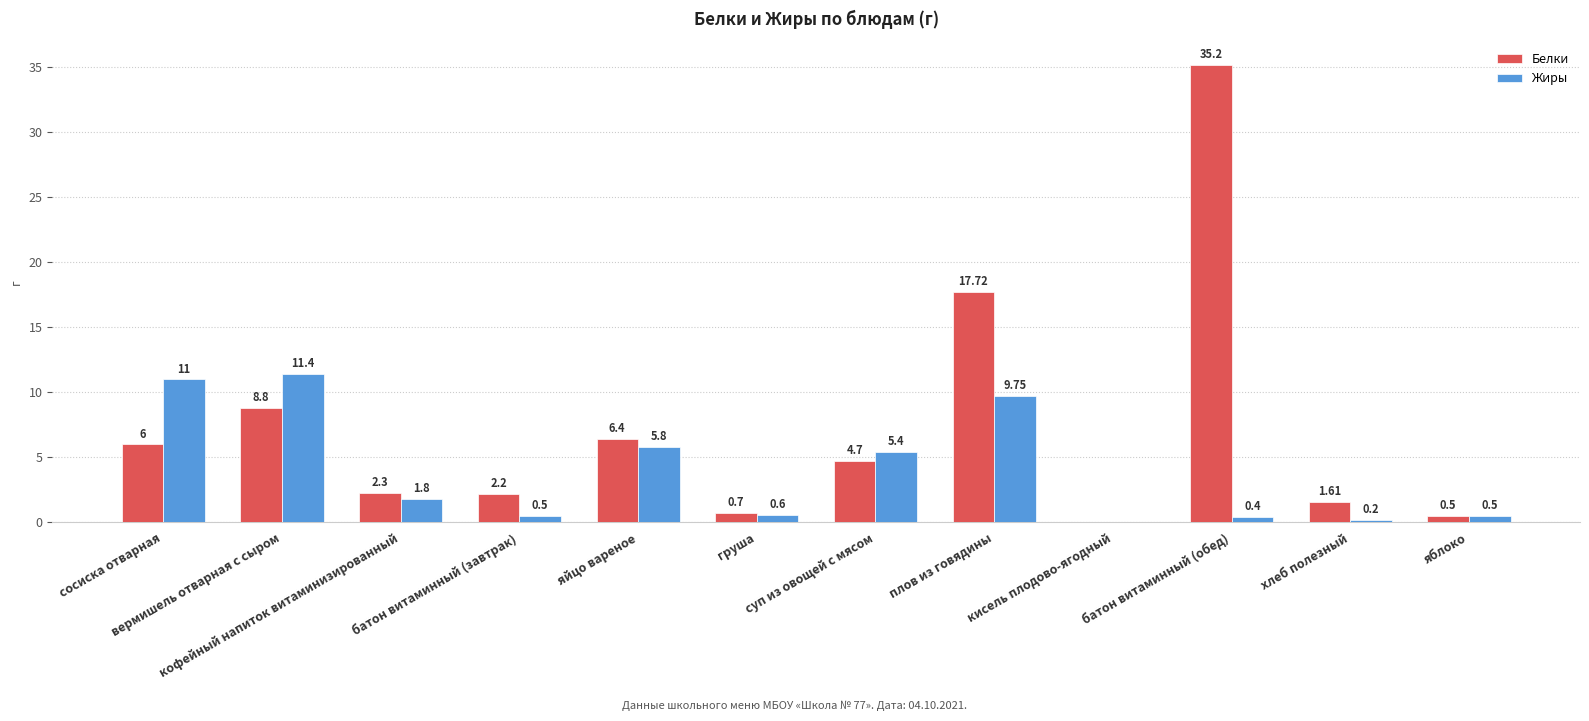

How many positive values does the Жиры series have?

11